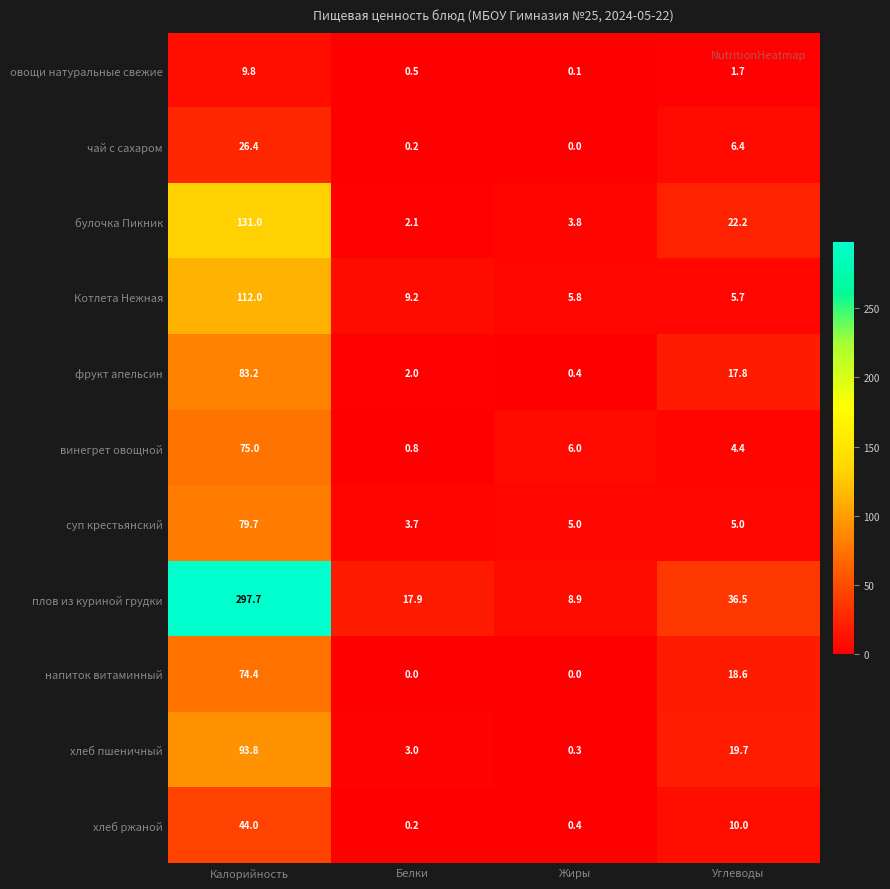

The value of фрукт апельсин at Калорийность is 83.2. True or false?

True